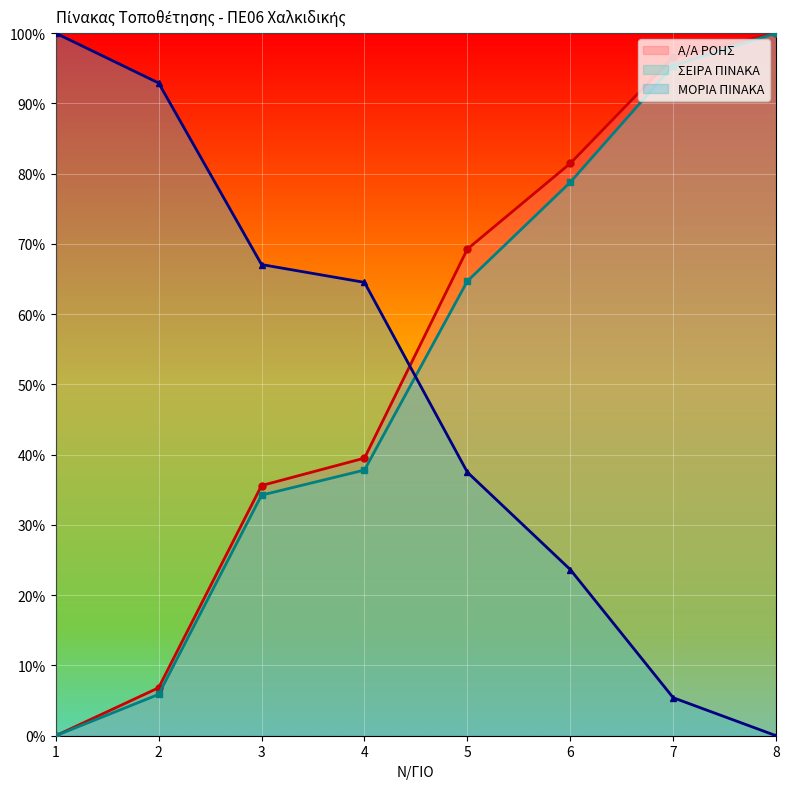

How many lines are shown in the chart?

3